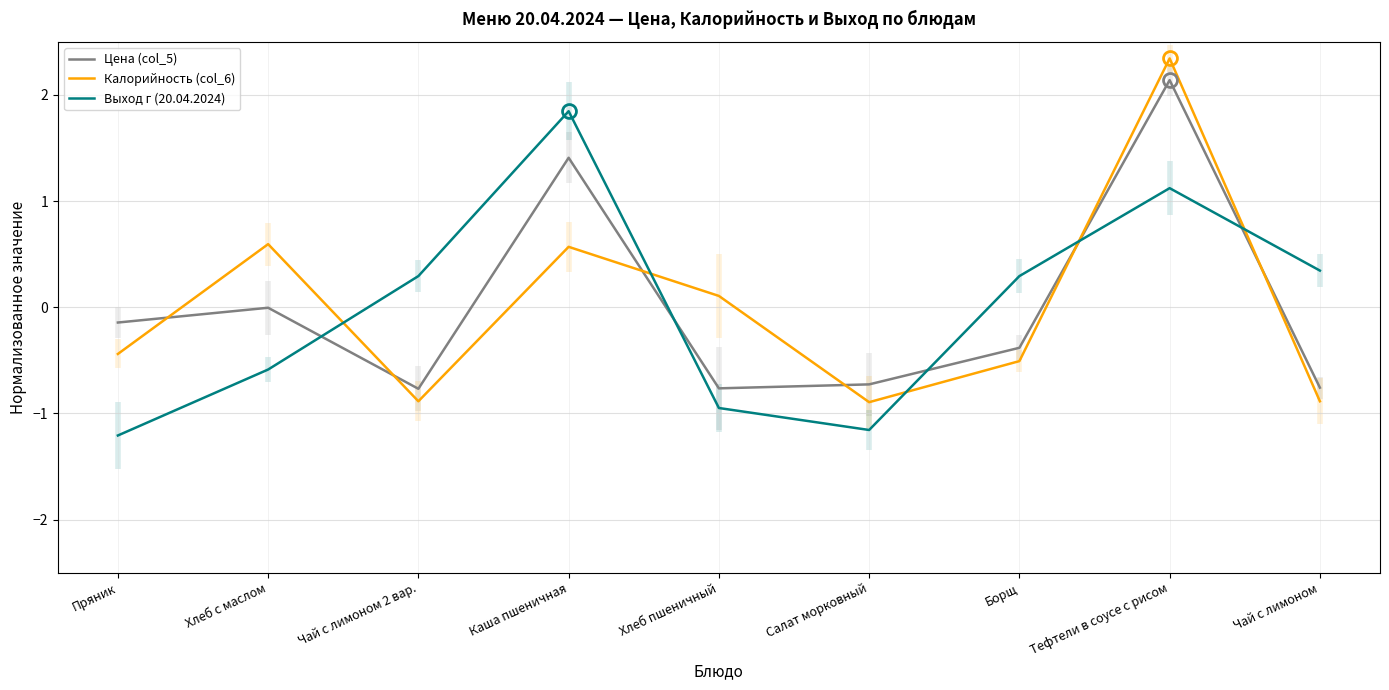

What is the label of the 2nd point from the left?

Хлеб с маслом